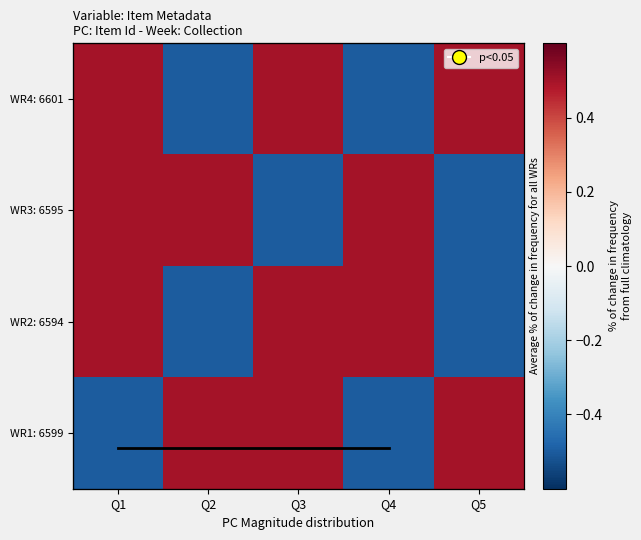

At which label is WR4: 6601 closest to 0?

Q1